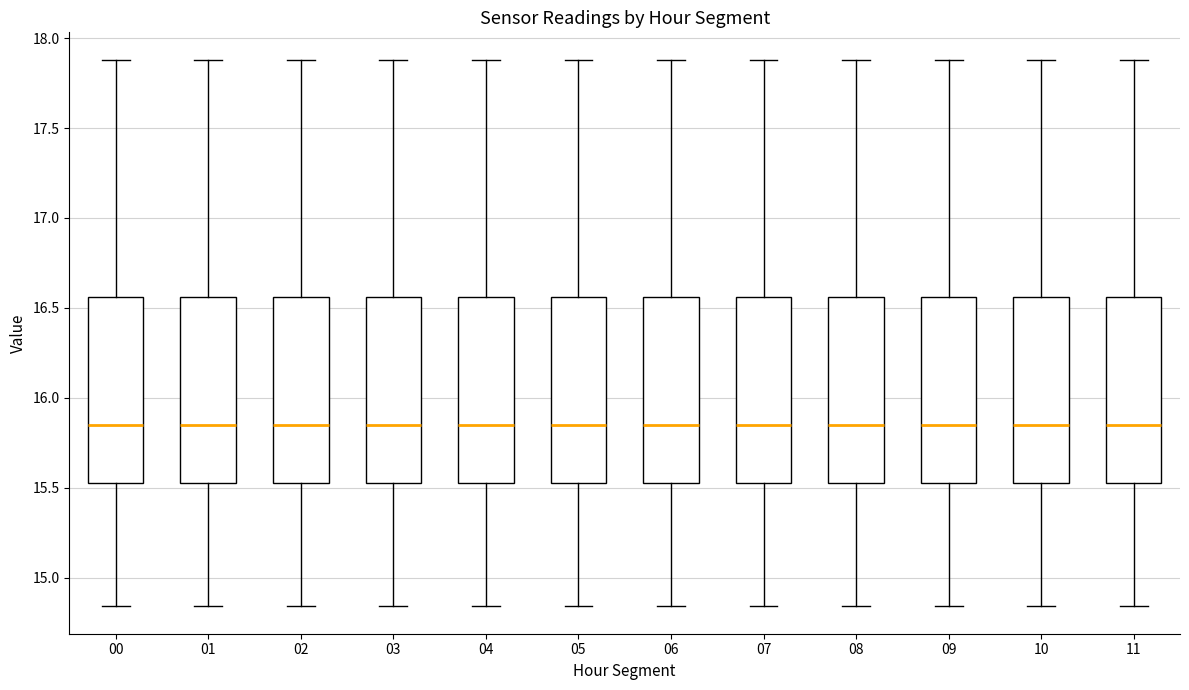

Reading left to right, read every box against the y-axis: the position of its median line, the range the box covers, and the ends of its whiskers. The values are not printed on the chart, so give them approximately, as read against the axis.

00: median 15.85, box 15.55 to 16.55, whiskers 14.85 to 17.90
01: median 15.85, box 15.55 to 16.55, whiskers 14.85 to 17.90
02: median 15.85, box 15.55 to 16.55, whiskers 14.85 to 17.90
03: median 15.85, box 15.55 to 16.55, whiskers 14.85 to 17.90
04: median 15.85, box 15.55 to 16.55, whiskers 14.85 to 17.90
05: median 15.85, box 15.55 to 16.55, whiskers 14.85 to 17.90
06: median 15.85, box 15.55 to 16.55, whiskers 14.85 to 17.90
07: median 15.85, box 15.55 to 16.55, whiskers 14.85 to 17.90
08: median 15.85, box 15.55 to 16.55, whiskers 14.85 to 17.90
09: median 15.85, box 15.55 to 16.55, whiskers 14.85 to 17.90
10: median 15.85, box 15.55 to 16.55, whiskers 14.85 to 17.90
11: median 15.85, box 15.55 to 16.55, whiskers 14.85 to 17.90